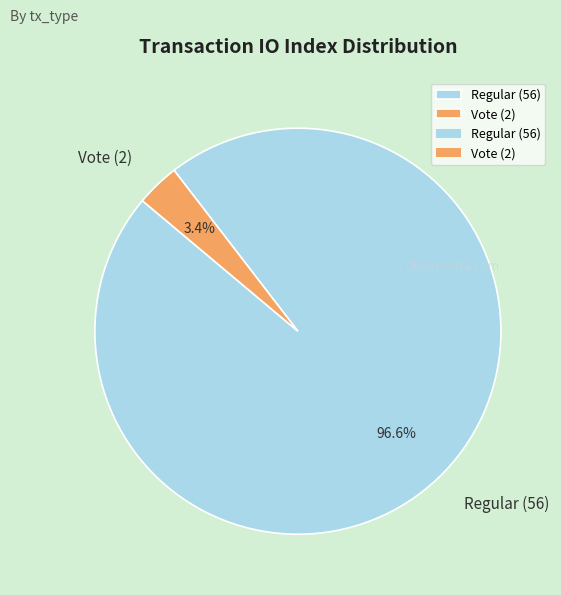

What is the majority slice?

Regular (56)